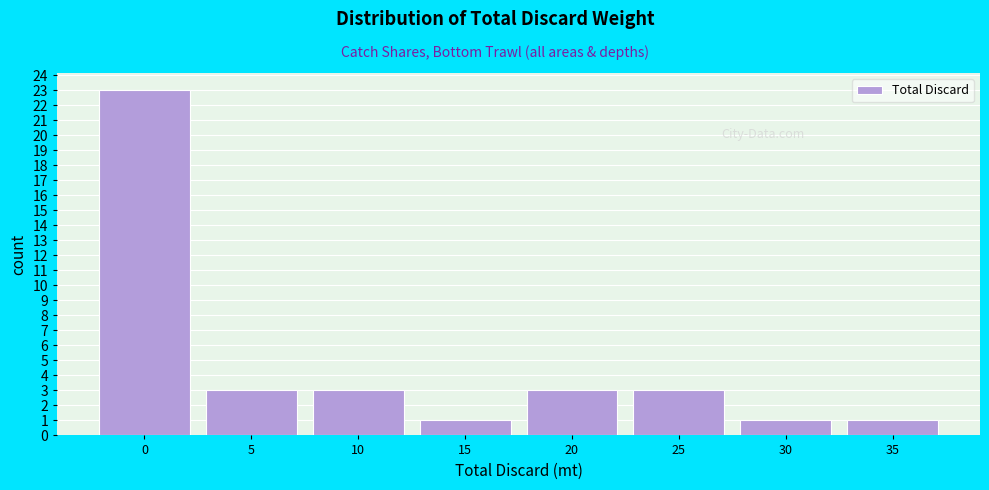

Reading right to left, list all the values displayed in this chart.

1	1	3	3	1	3	3	23